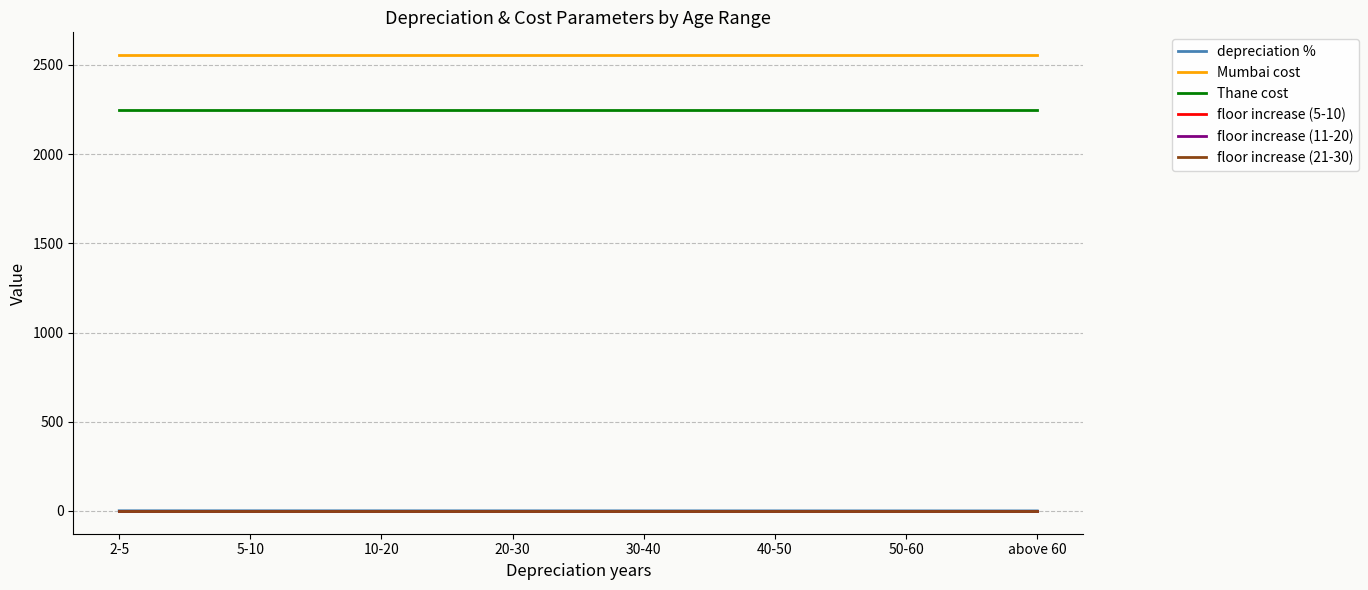

True or false: floor increase (21-30) and Thane cost intersect in this chart.

False